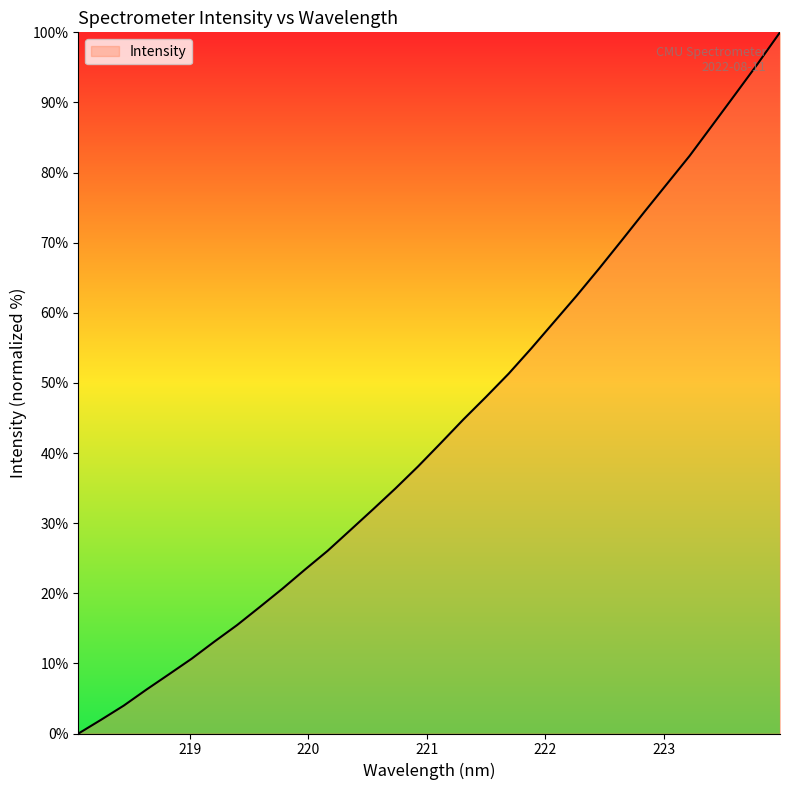

What is the difference between the maximum and minimum values?

100.0